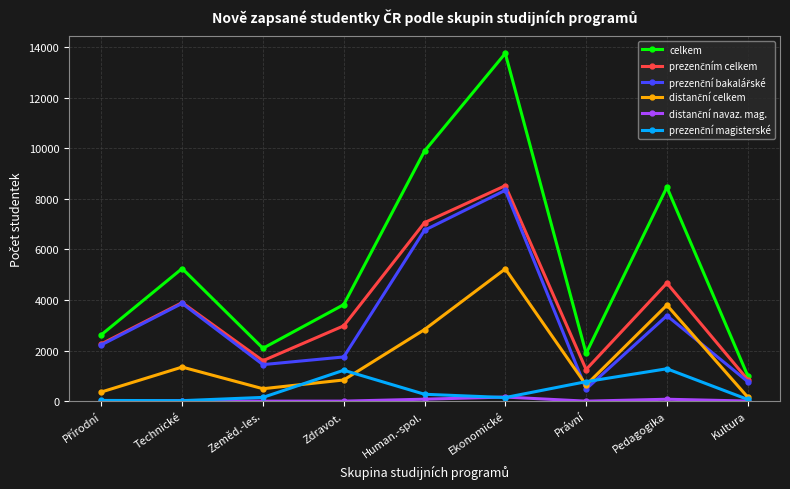

Count the number of categories in the chart.

9